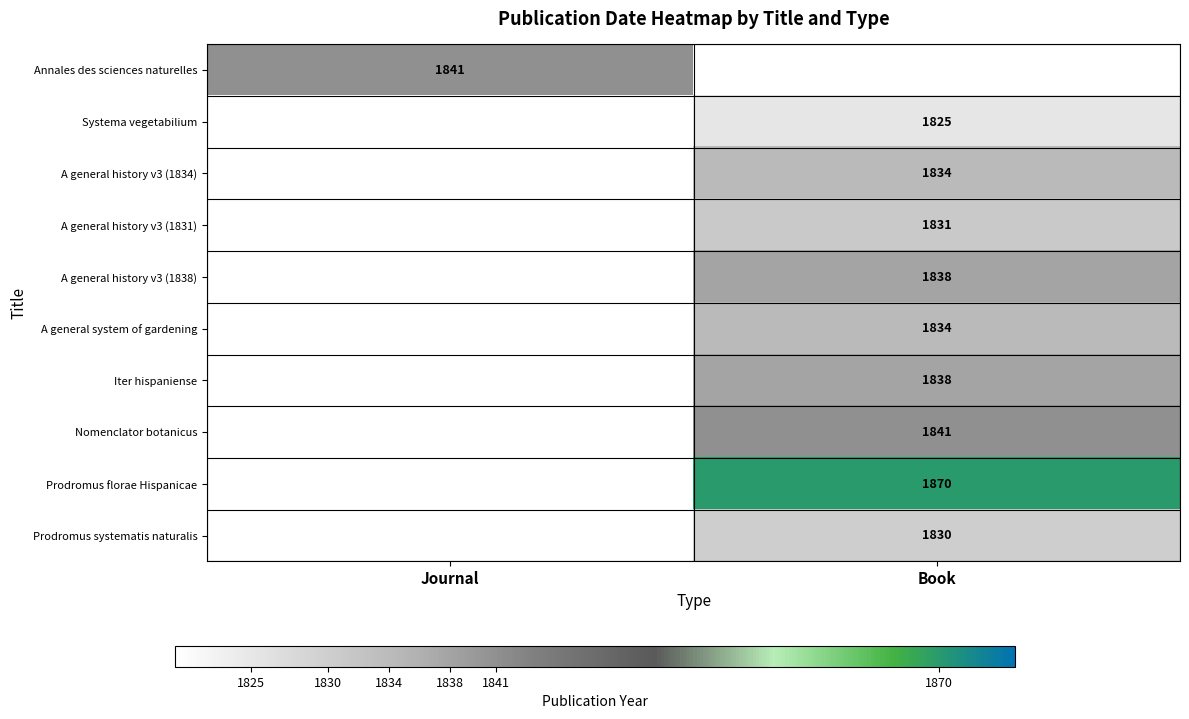

The value of Prodromus systematis naturalis at Book is 3069. True or false?

False